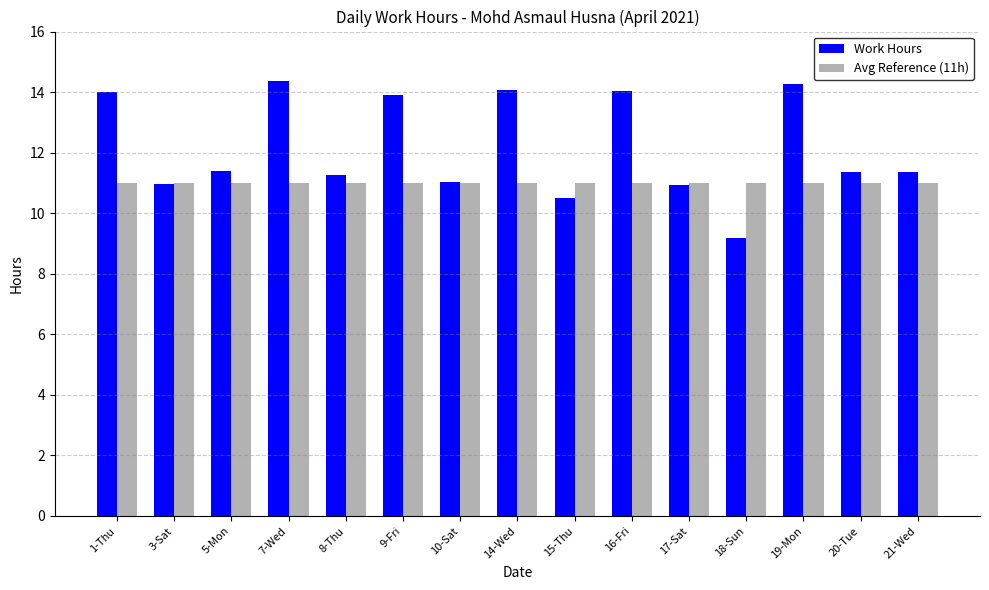

Is it true that Work Hours equals 14.1 at 14-Wed?

True